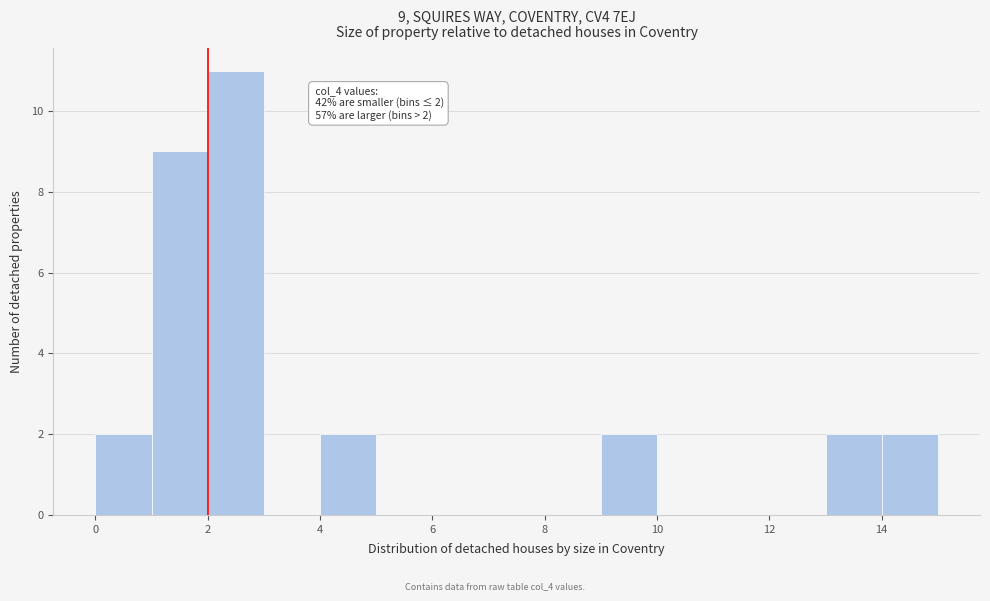

Which range on the x-axis has the tallest bar?

2 to 3